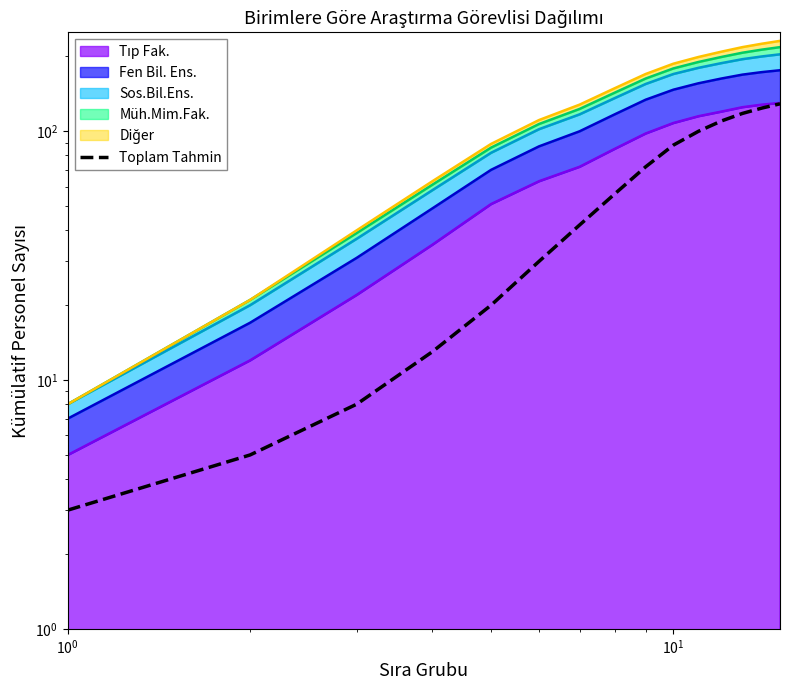

Reading left to right, list all the values displayed in this chart.

3	5	8	13	20	30	42	56	72	88	100	110	118	124	129